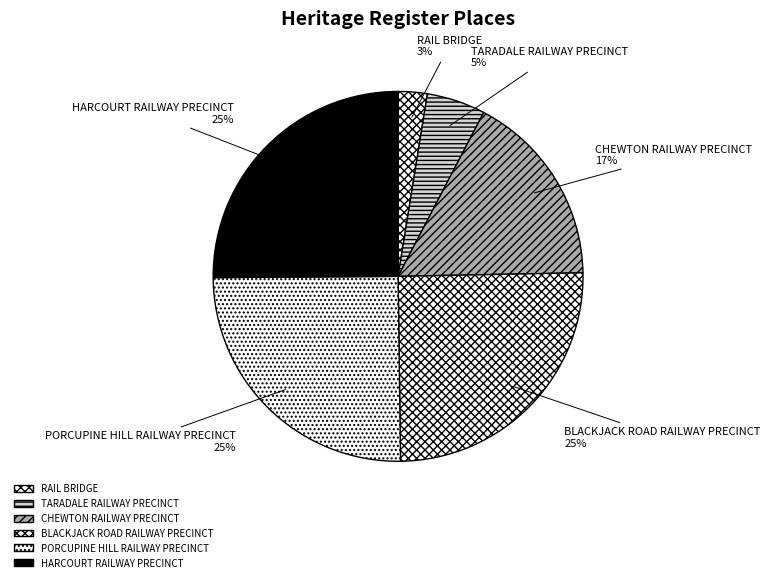

Is there any slice that represents more than half of the pie?

No